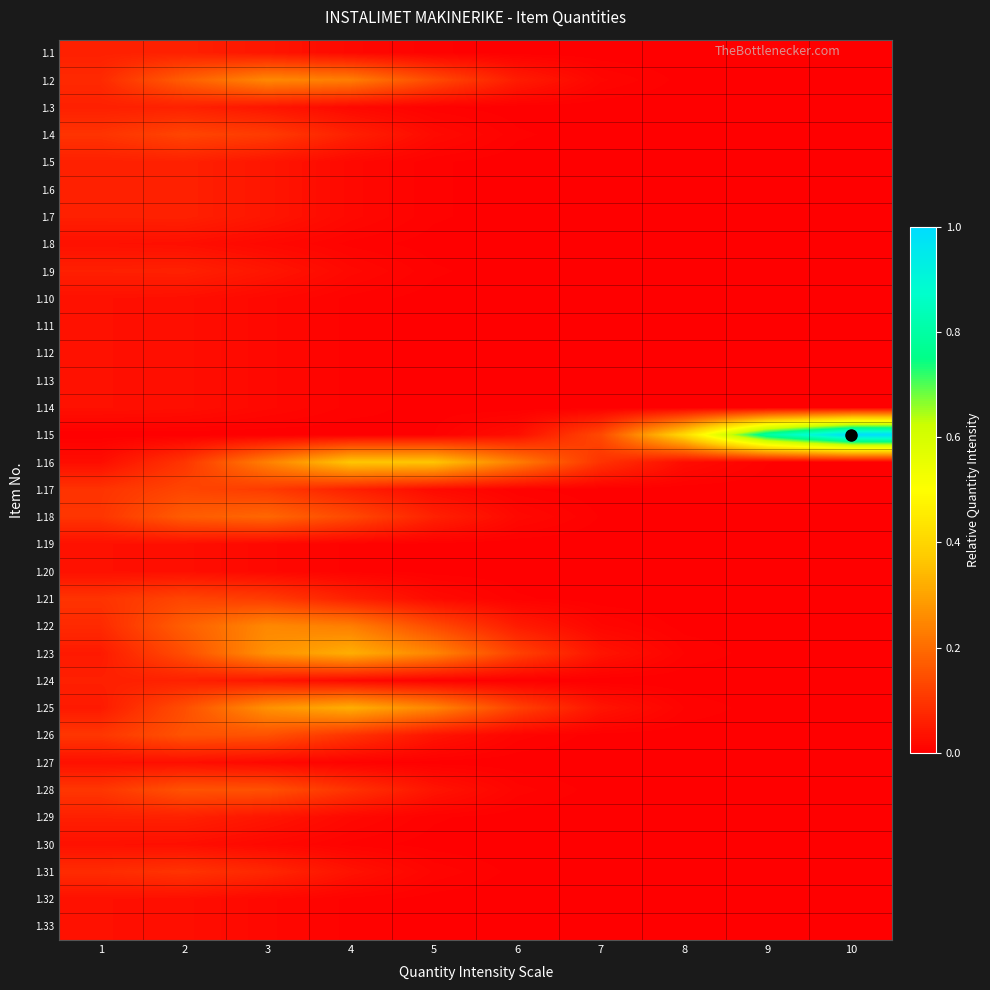

At 4, list the series in order from smallest to largest.

1.15, 1.8, 1.10, 1.11, 1.12, 1.13, 1.14, 1.19, 1.20, 1.27, 1.30, 1.32, 1.33, 1.1, 1.3, 1.5, 1.6, 1.7, 1.9, 1.24, 1.29, 1.31, 1.4, 1.17, 1.21, 1.26, 1.28, 1.18, 1.2, 1.22, 1.23, 1.25, 1.16